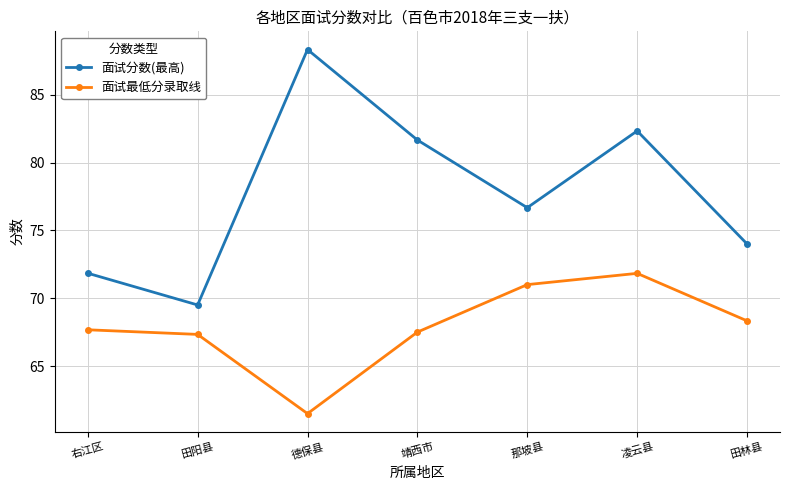

What is the maximum value for 面试最低分录取线?

71.8